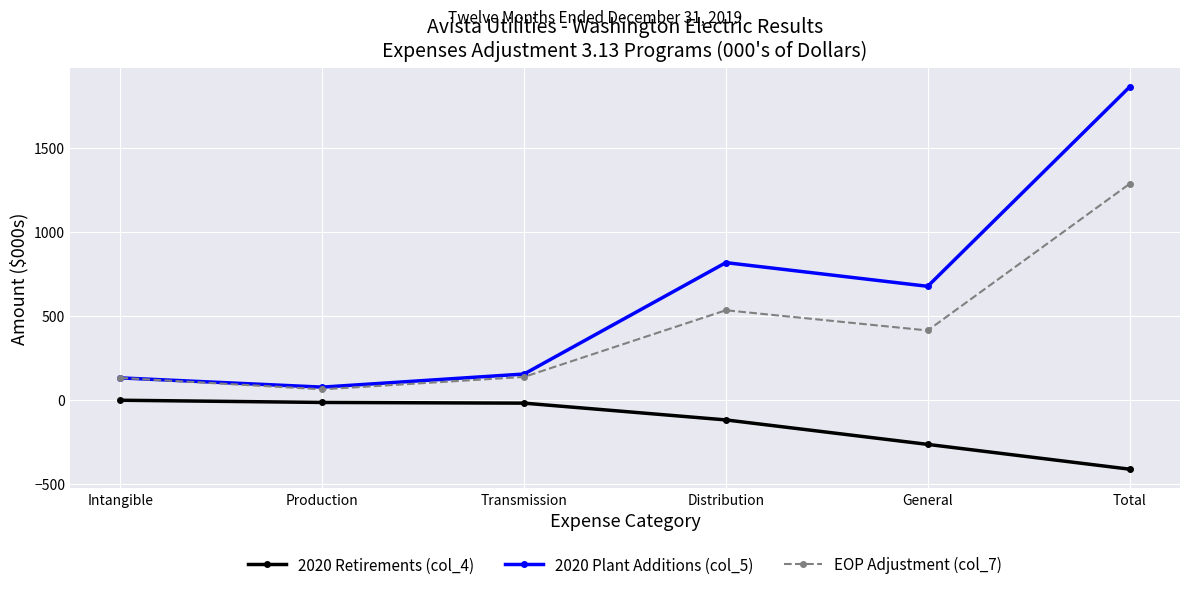

At which category does the chart reach its peak across all series?

Total